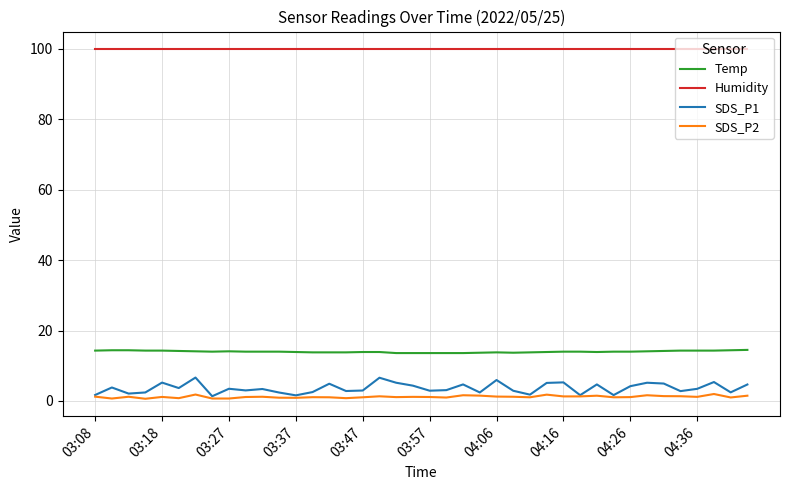

Which series has the largest range (max minus min)?

SDS_P1